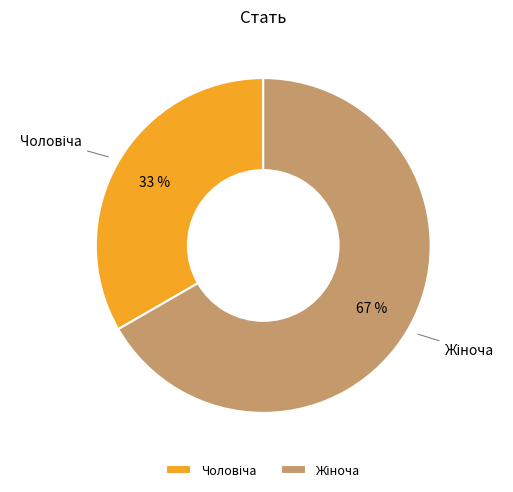

How many slices are in this pie chart?

2